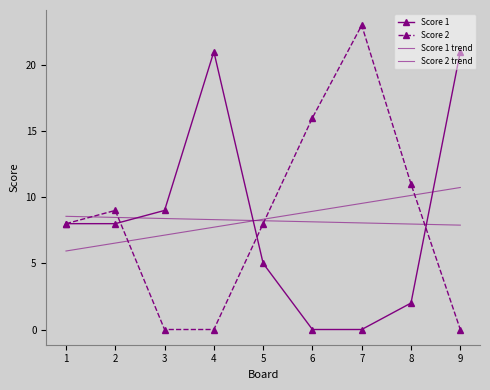

Which category has the highest value across all series?

7